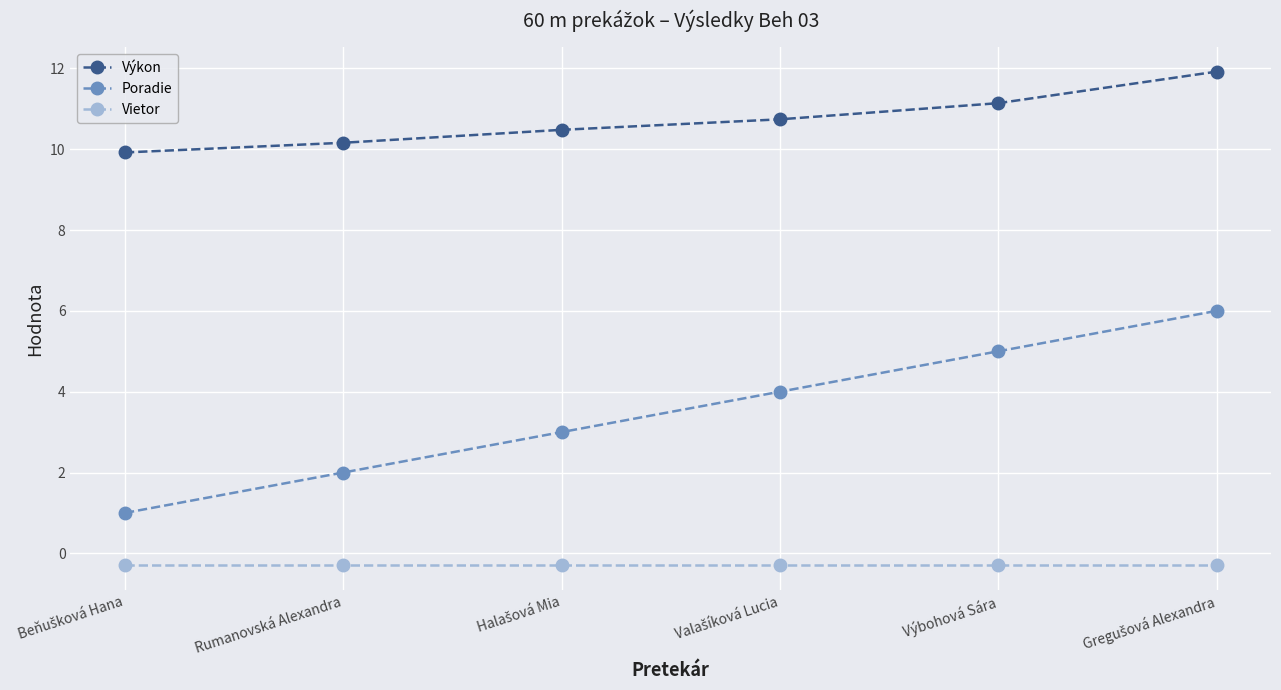

What are all the series names shown in the legend?

Výkon, Poradie, Vietor